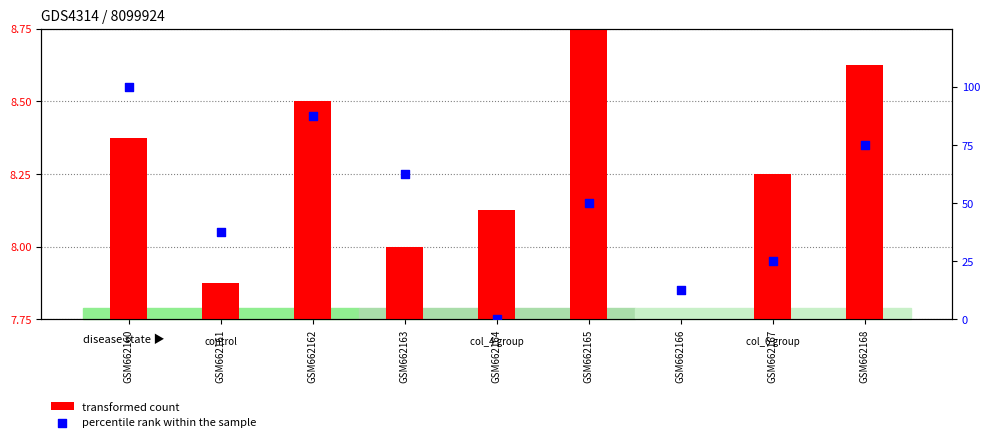

Which series has the largest Y range (max minus min)?

percentile rank within the sample